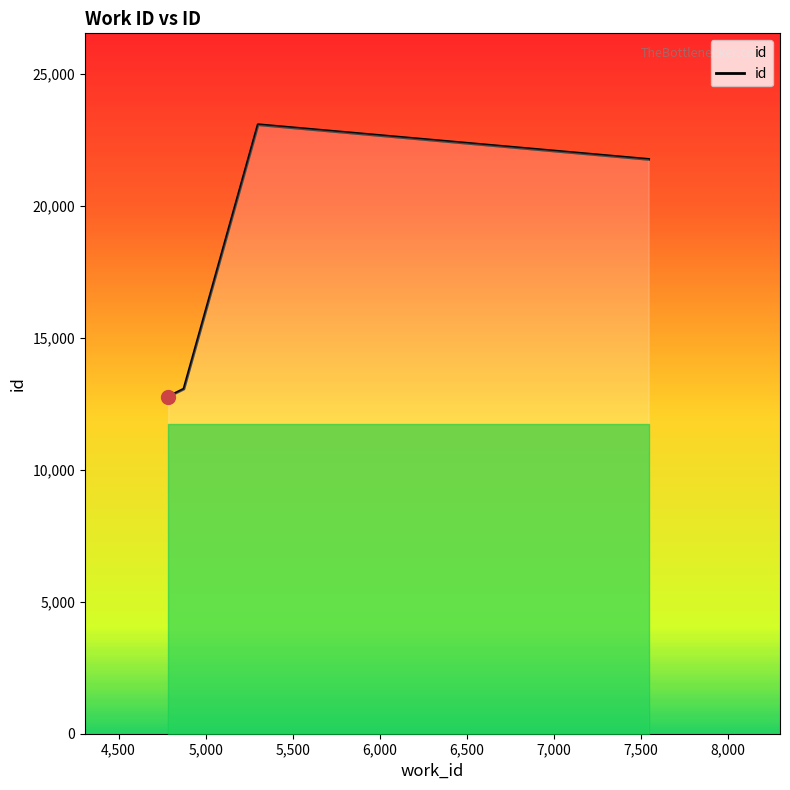

Count the number of categories in the chart.

4